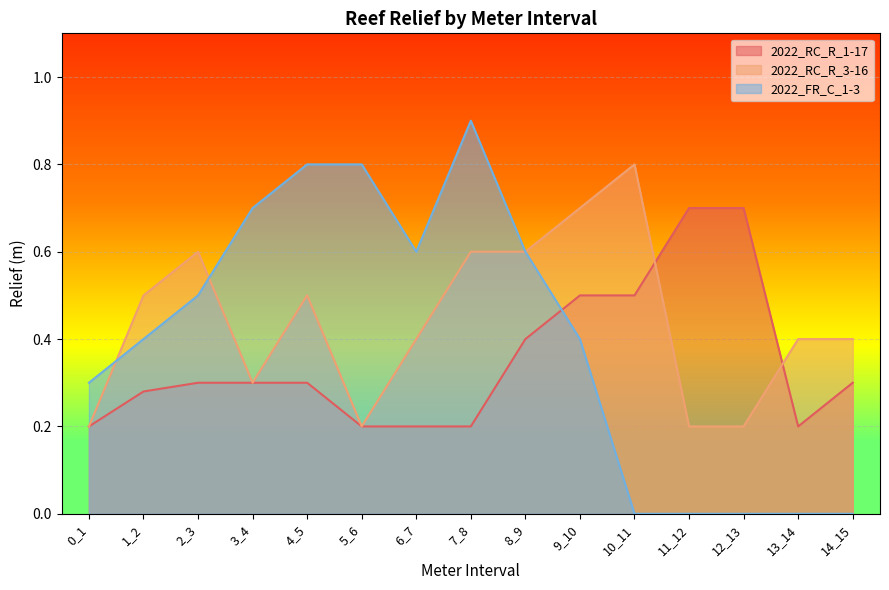

Rank the series at 14_15 from highest to lowest value.

2022_RC_R_3-16, 2022_RC_R_1-17, 2022_FR_C_1-3